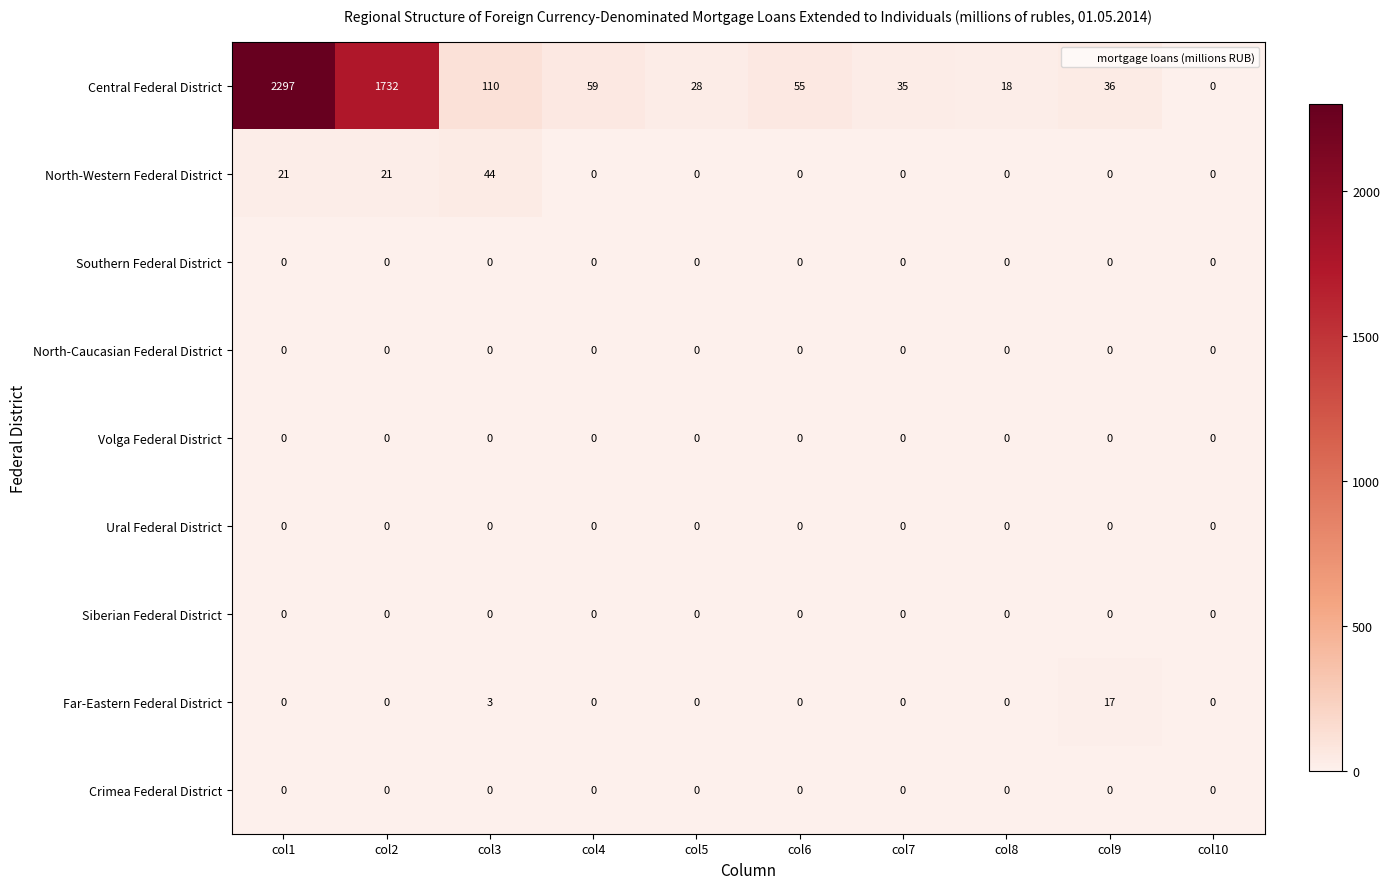

The value of North-Western Federal District at col8 is 17. True or false?

False